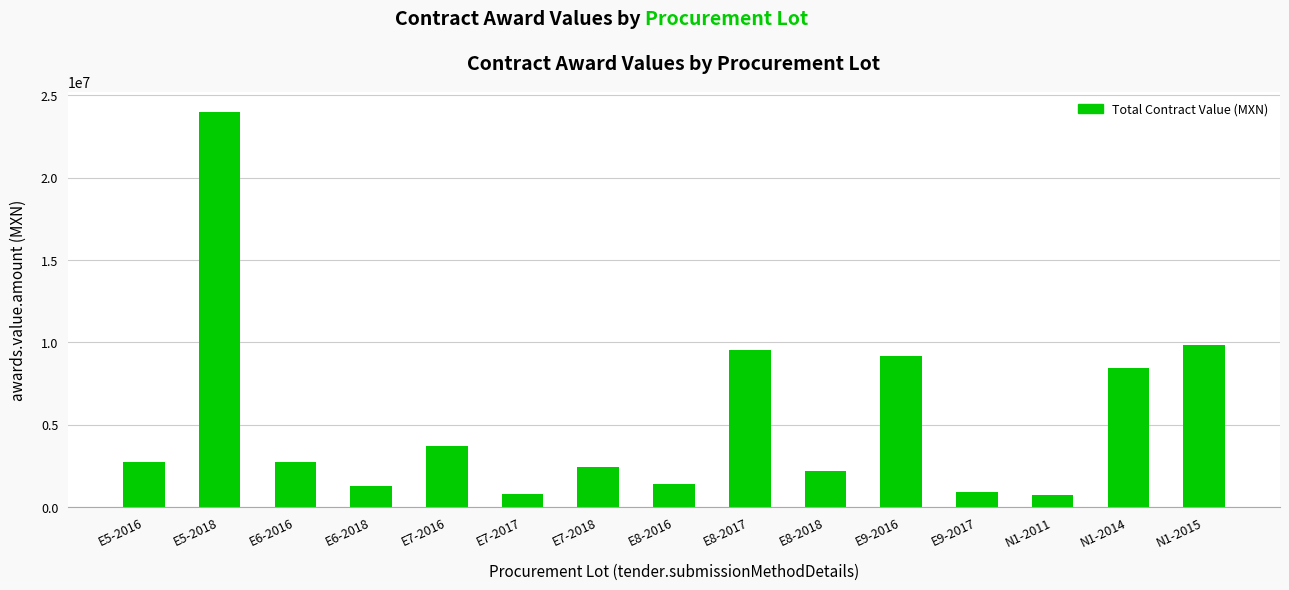

What is the value of the 6th bar from the left?

826247.7